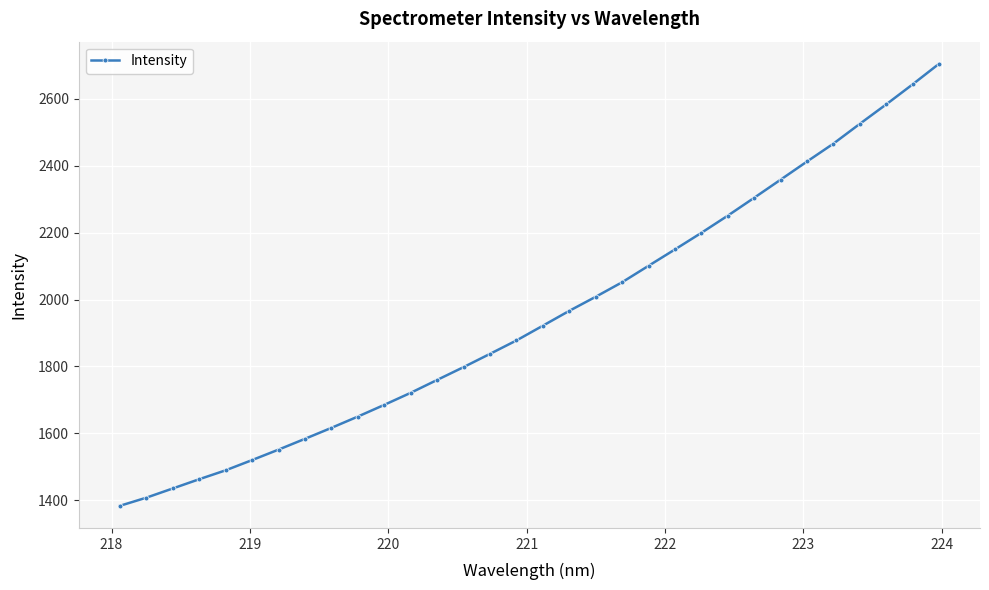

What is the minimum value shown in the chart?

1383.0